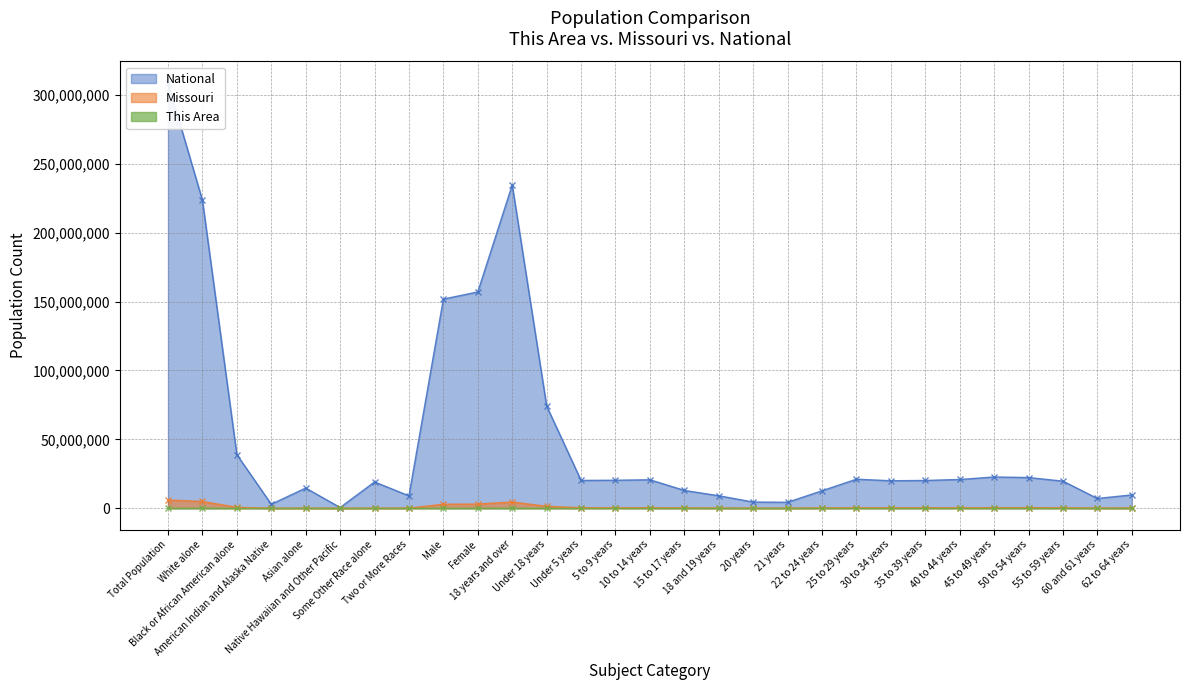

Reading left to right, transcribe all the data shown in this chart.

This Area: Total Population=47	White alone=45	Black or African American alone=0	American Indian and Alaska Native=2	Asian alone=0	Native Hawaiian and Other Pacific=0	Some Other Race alone=0	Two or More Races=0	Male=20	Female=27	18 years and over=37	Under 18 years=10	Under 5 years=1	5 to 9 years=2	10 to 14 years=6	15 to 17 years=1	18 and 19 years=0	20 years=2	21 years=0	22 to 24 years=1	25 to 29 years=0	30 to 34 years=4	35 to 39 years=2	40 to 44 years=3	45 to 49 years=6	50 to 54 years=3	55 to 59 years=4	60 and 61 years=2	62 to 64 years=3
Missouri: Total Population=5988927	White alone=4958770	Black or African American alone=693391	American Indian and Alaska Native=27376	Asian alone=98083	Native Hawaiian and Other Pacific=6261	Some Other Race alone=80457	Two or More Races=124589	Male=2933477	Female=3055450	18 years and over=4563491	Under 18 years=1425436	Under 5 years=390237	5 to 9 years=390463	10 to 14 years=396925	15 to 17 years=247811	18 and 19 years=175975	20 years=86528	21 years=83511	22 to 24 years=243250	25 to 29 years=403239	30 to 34 years=372228	35 to 39 years=368070	40 to 44 years=380546	45 to 49 years=444766	50 to 54 years=443806	55 to 59 years=389985	60 and 61 years=140830	62 to 64 years=192463
National: Total Population=308745538	White alone=223553265	Black or African American alone=38929319	American Indian and Alaska Native=2932248	Asian alone=14674252	Native Hawaiian and Other Pacific=540013	Some Other Race alone=19107368	Two or More Races=9009073	Male=151781326	Female=156964212	18 years and over=234564071	Under 18 years=74181467	Under 5 years=20201362	5 to 9 years=20348657	10 to 14 years=20677194	15 to 17 years=12954254	18 and 19 years=9086089	20 years=4519129	21 years=4354294	22 to 24 years=12712576	25 to 29 years=21101849	30 to 34 years=19962099	35 to 39 years=20179642	40 to 44 years=20890964	45 to 49 years=22708591	50 to 54 years=22298125	55 to 59 years=19664805	60 and 61 years=7113727	62 to 64 years=9704197